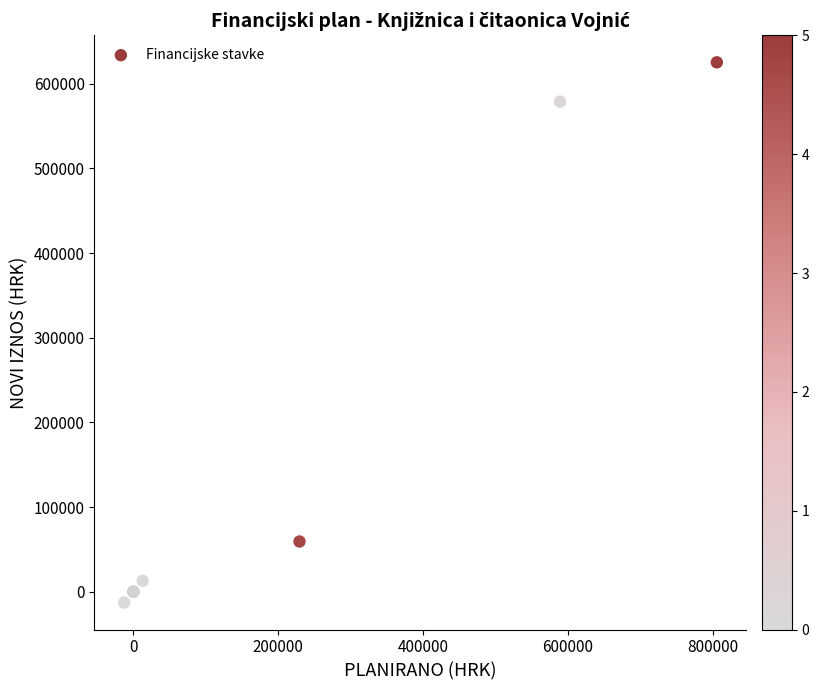

What Y value in the scatter plot is closest to 306283?

59250